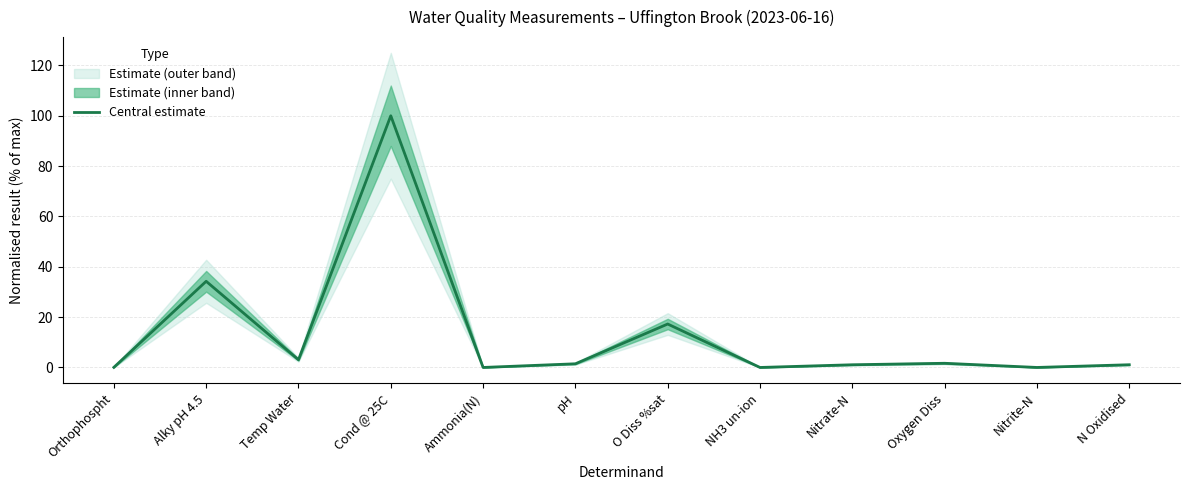

What position from the right is Nitrate-N?

4